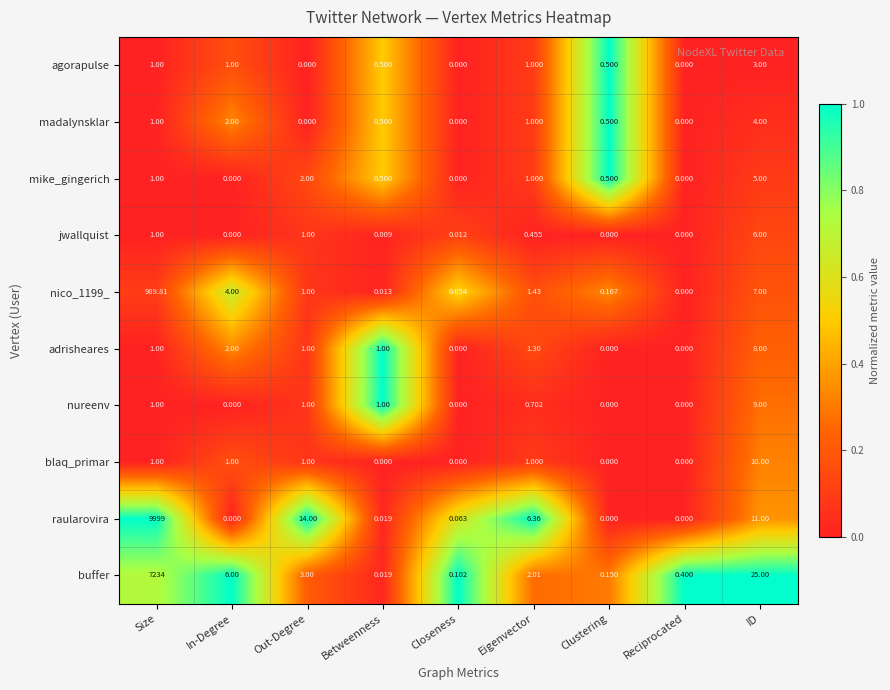

Which category has the highest value in the mike_gingerich series?

ID